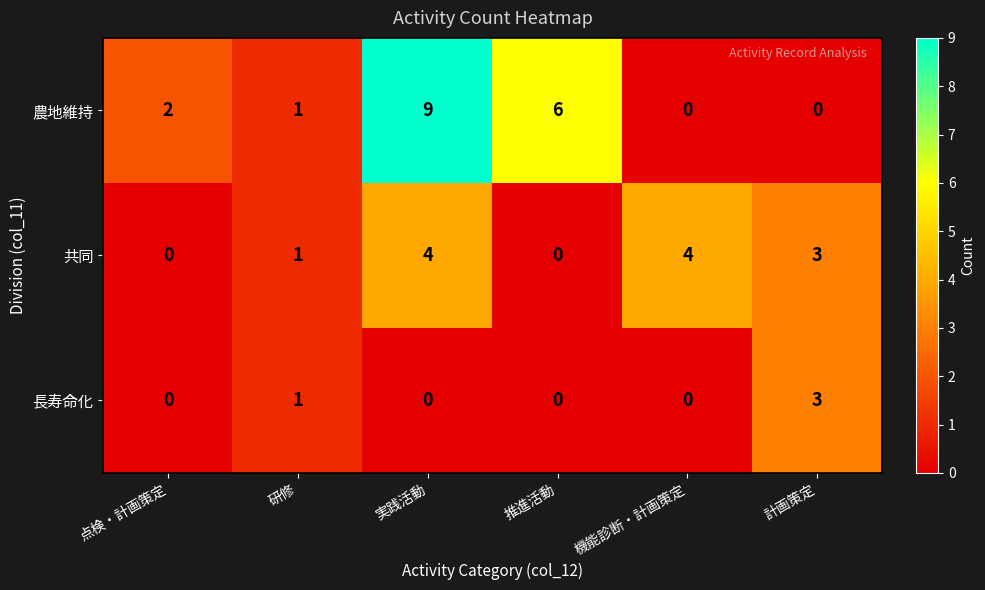

What is the average value of the 農地維持 series?

3